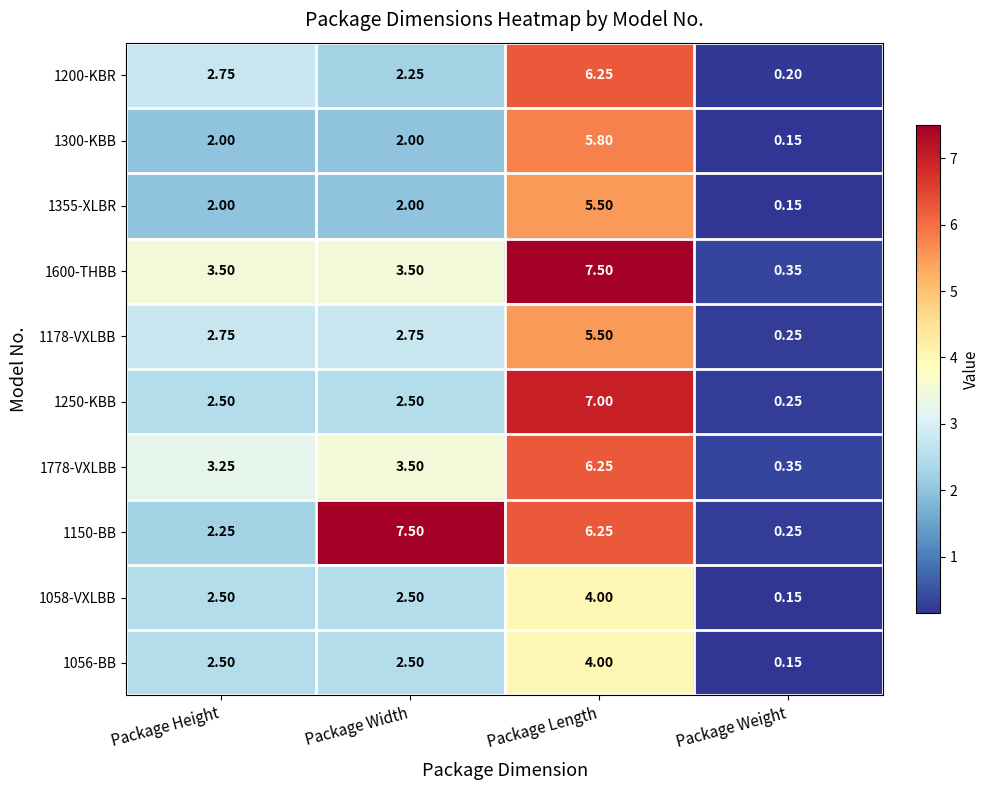

Is the value of 1600-THBB at Package Height greater than the value of 1058-VXLBB at Package Weight?

Yes